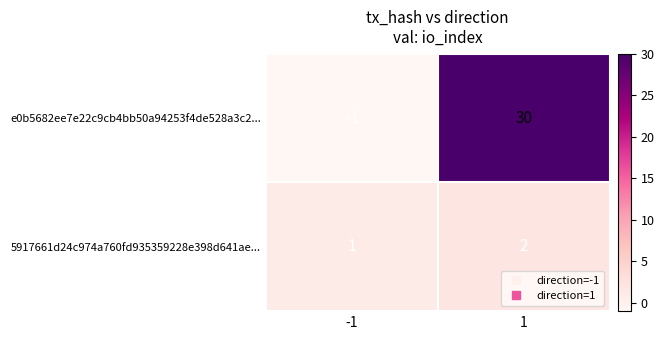

The 5917661d24c974a760fd935359228e398d641ae... series shows 2 at -1. True or false?

False